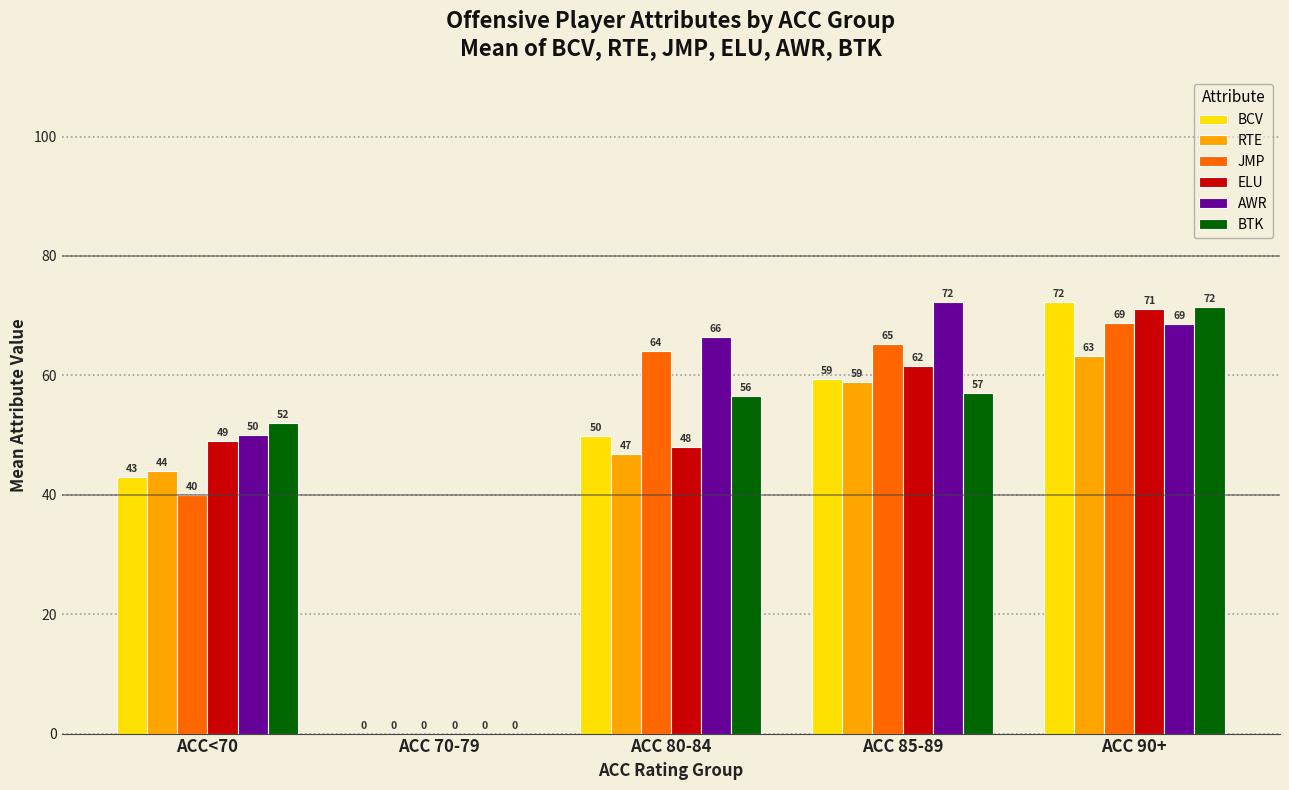

Is it true that RTE equals 70.6 at ACC 80-84?

False